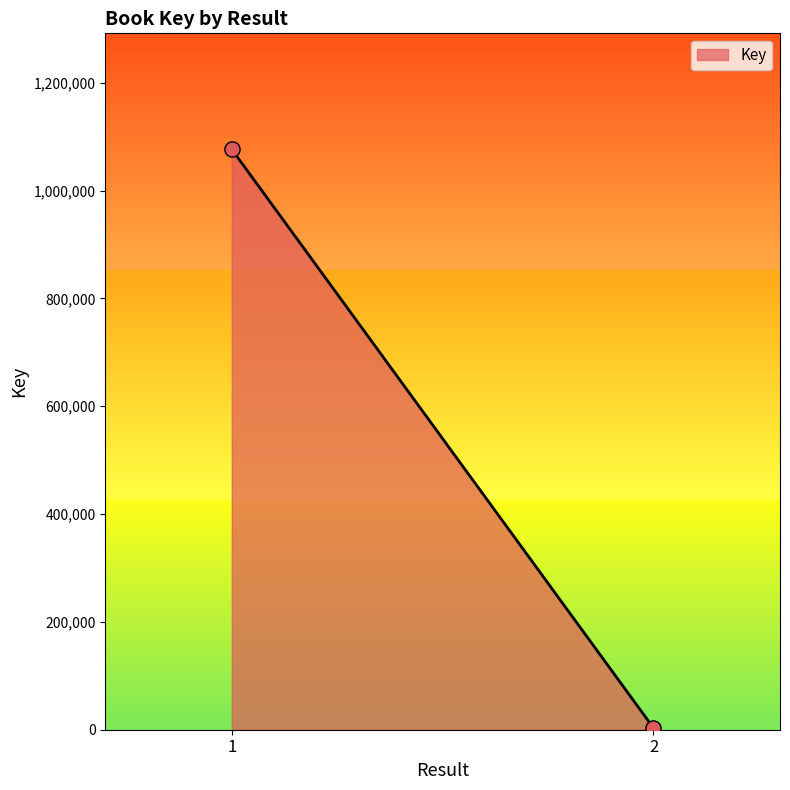

What is the average Y value?

539798